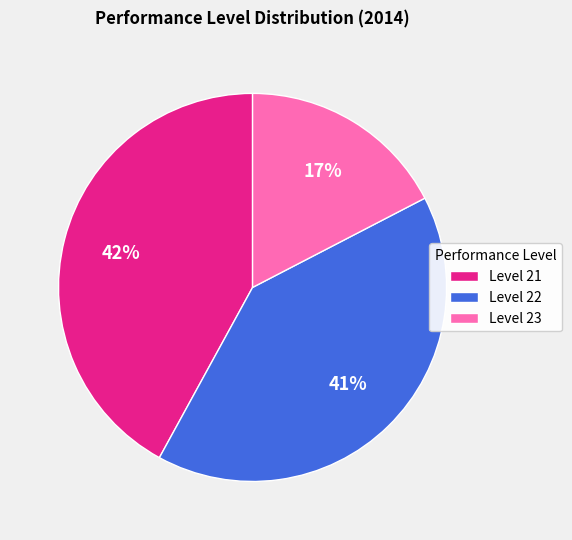

To the nearest percent, what is the average slice percentage?

33%